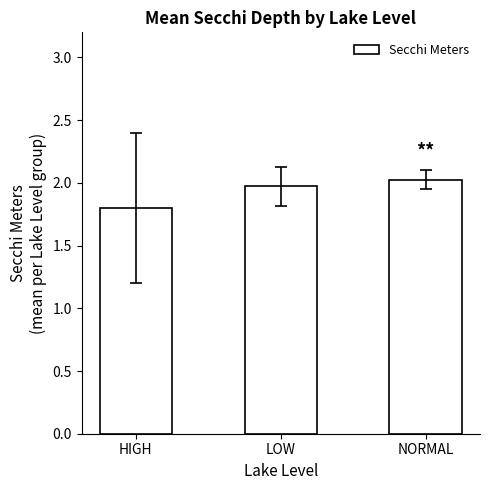

What is the sum of the values at LOW and NORMAL?

4.0